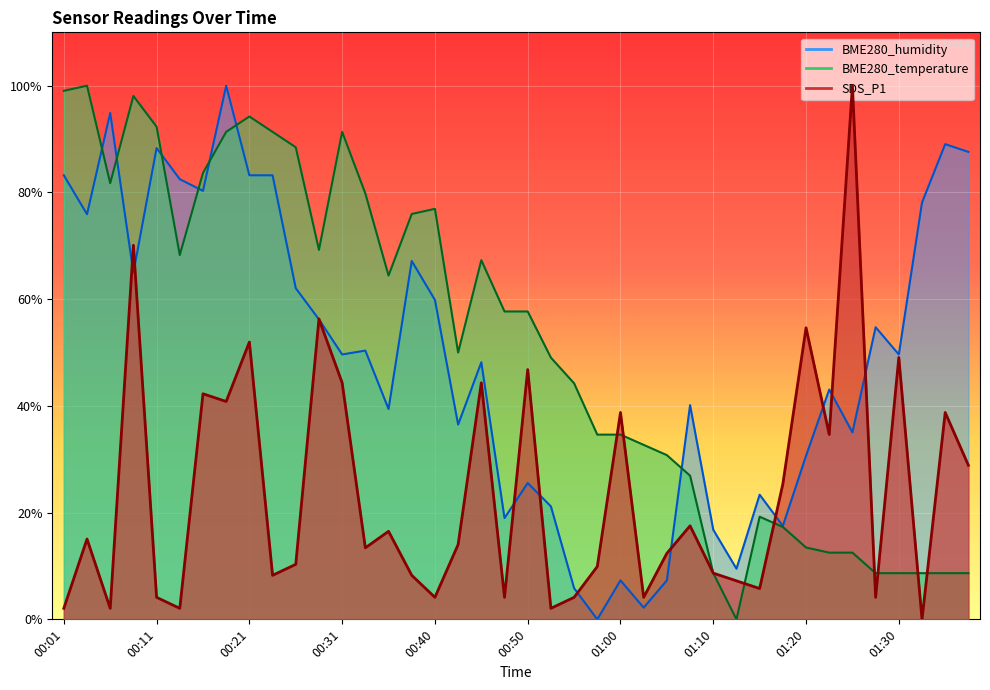

List the labels in order of BME280_temperature value, smallest first.

01:13, 01:10, 01:27, 01:30, 01:32, 01:35, 01:37, 01:22, 01:25, 01:20, 01:17, 01:15, 01:08, 01:05, 01:03, 00:58, 01:00, 00:55, 00:53, 00:43, 00:48, 00:50, 00:36, 00:45, 00:14, 00:28, 00:38, 00:40, 00:33, 00:06, 00:16, 00:26, 00:19, 00:23, 00:31, 00:11, 00:21, 00:08, 00:01, 00:03